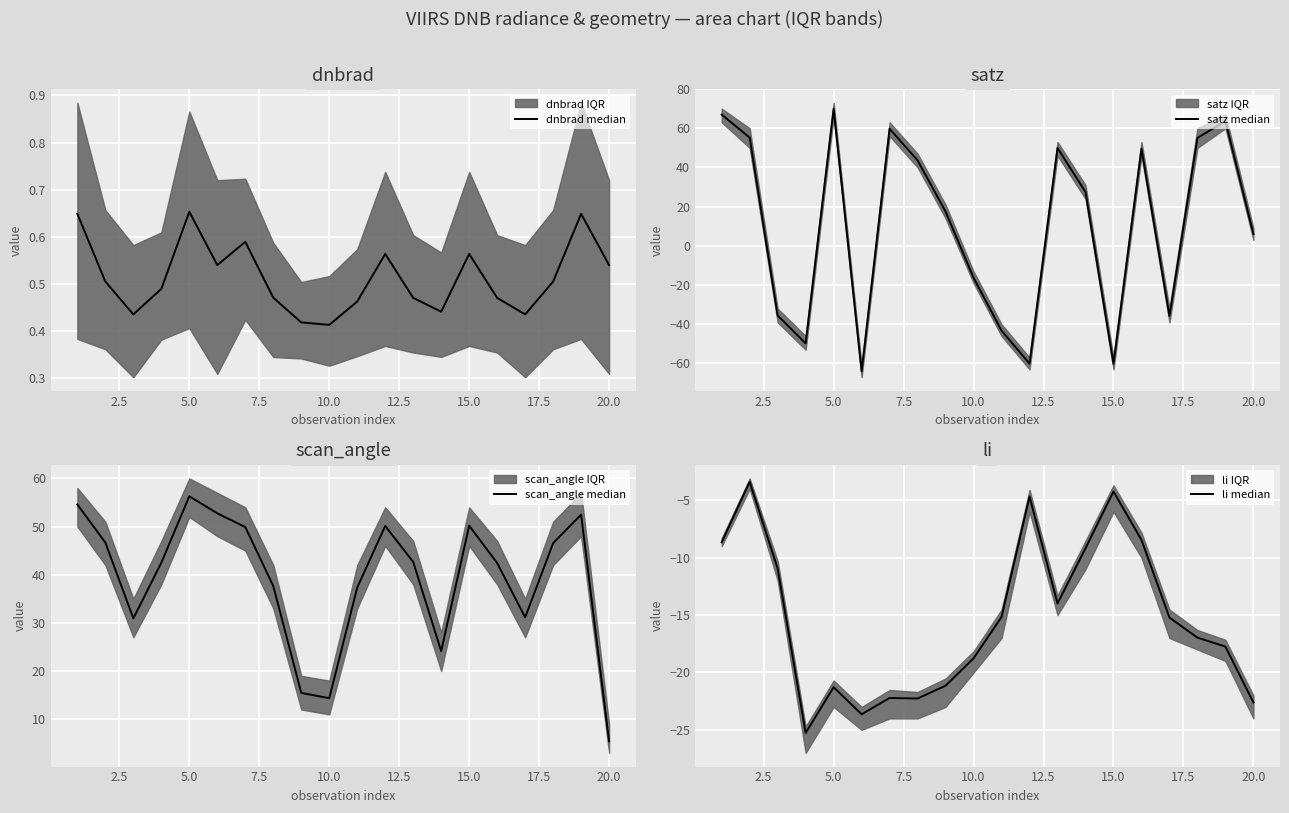

Rank the series by their average value, from highest to lowest.

scan_angle median, satz median, dnbrad median, li median